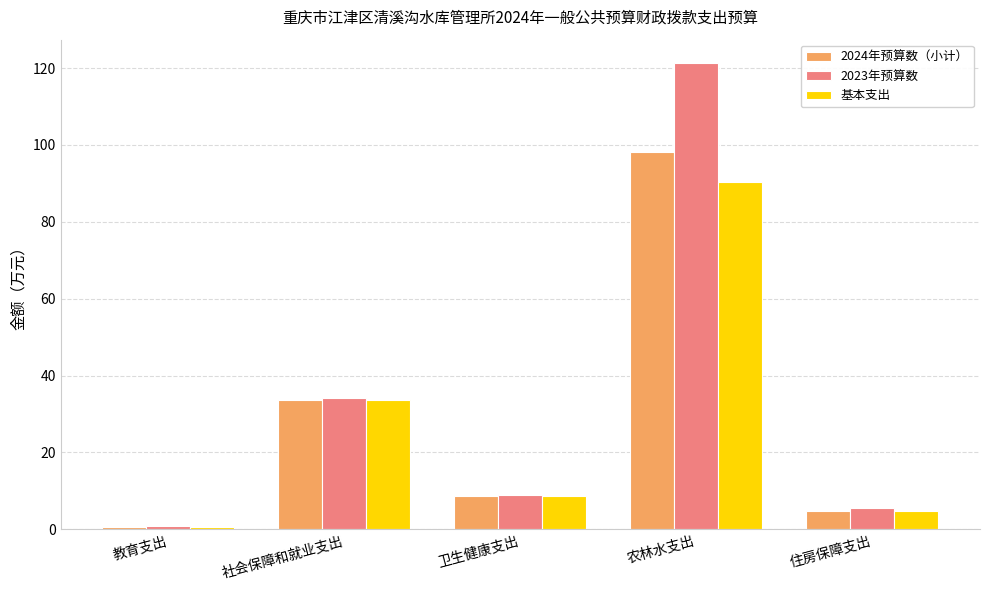

What position from the left is 农林水支出?

4